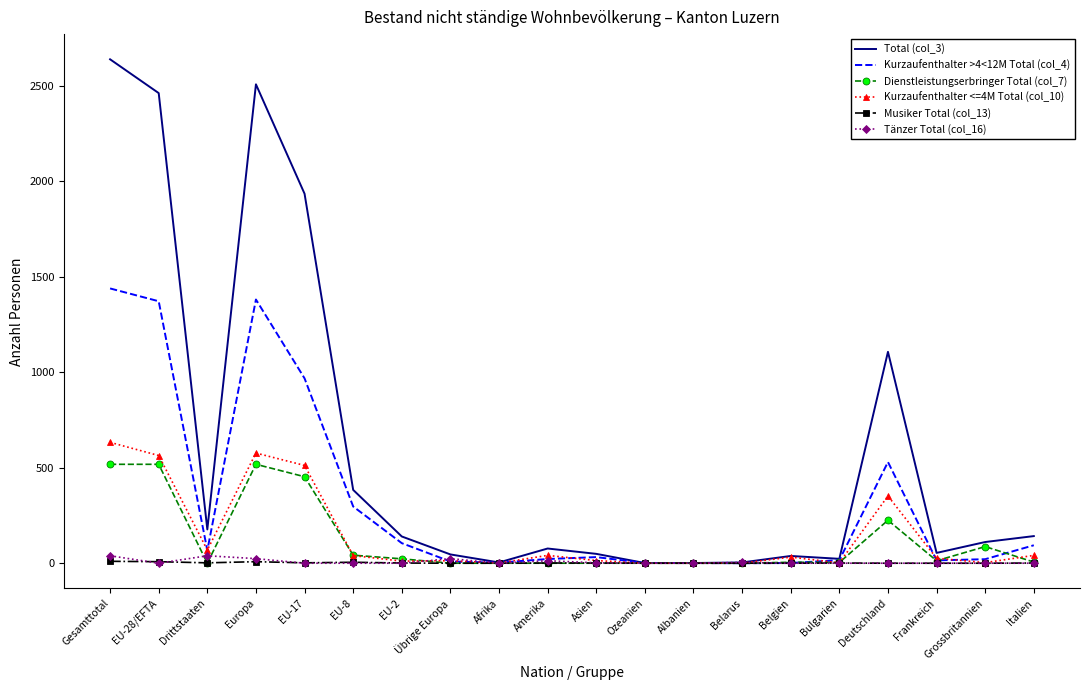

What are all the series names shown in the legend?

Total (col_3), Kurzaufenthalter >4<12M Total (col_4), Dienstleistungserbringer Total (col_7), Kurzaufenthalter <=4M Total (col_10), Musiker Total (col_13), Tänzer Total (col_16)